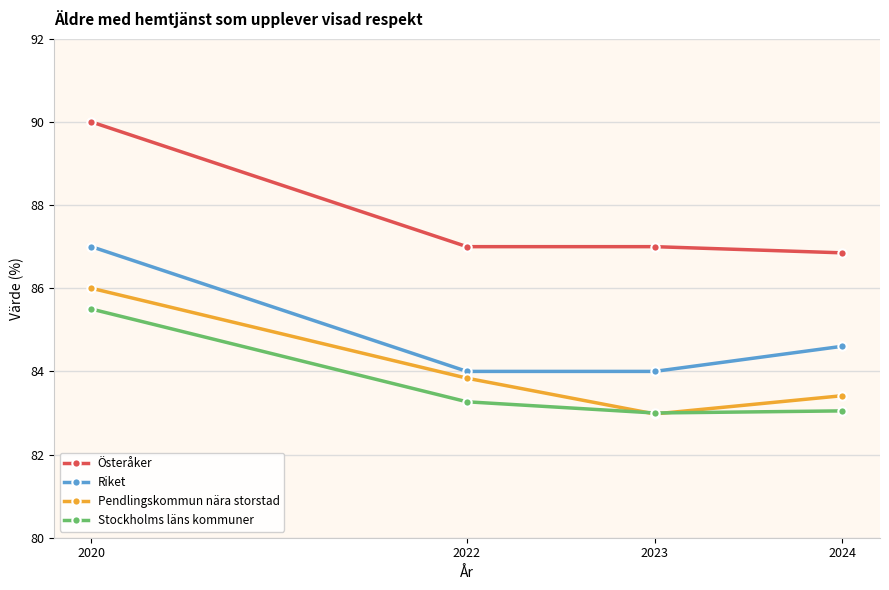

The Stockholms läns kommuner series shows 29.0 at 2023. True or false?

False